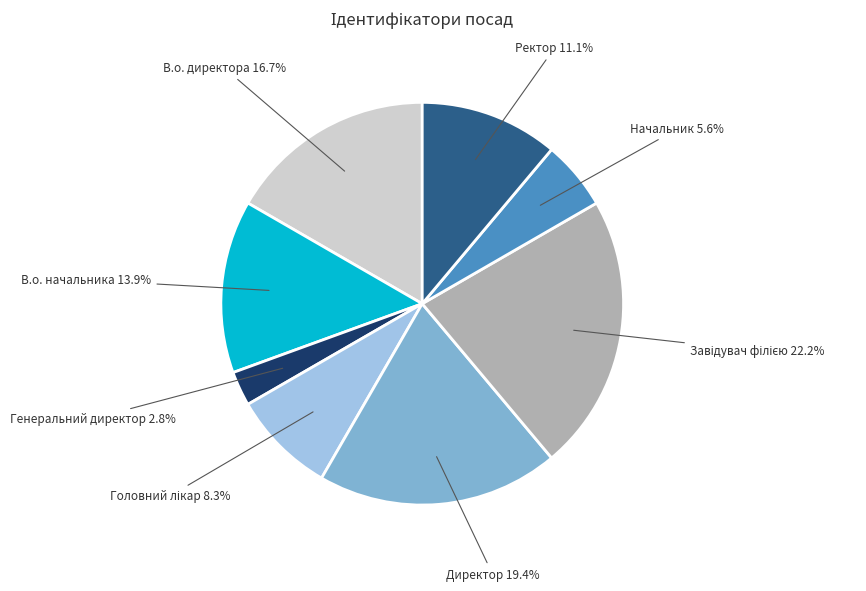

Is there any slice that represents more than half of the pie?

No